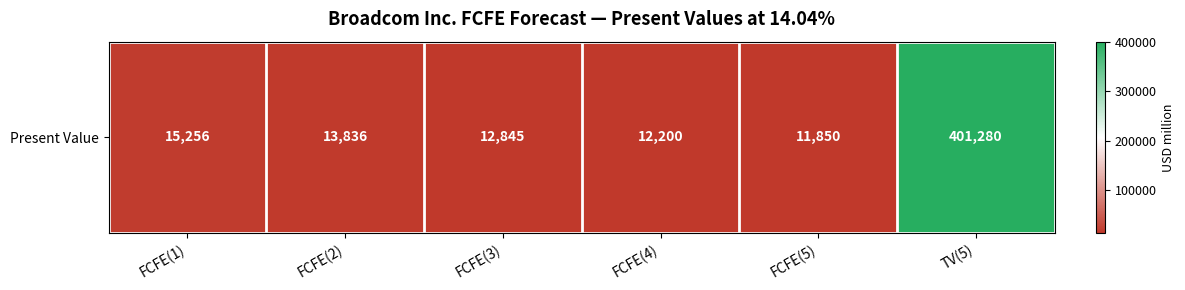

The value at TV(5) is 401280. True or false?

True